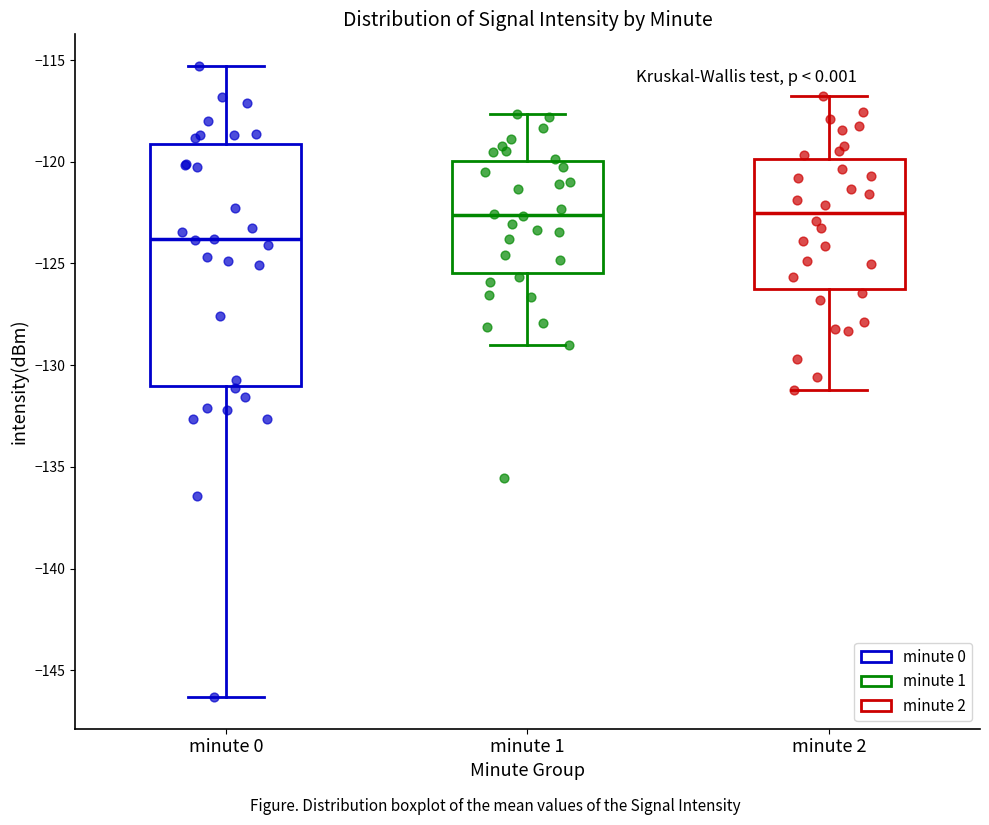

Comparing the boxes themselves (not the whiskers), which one is the tallest?

minute 0